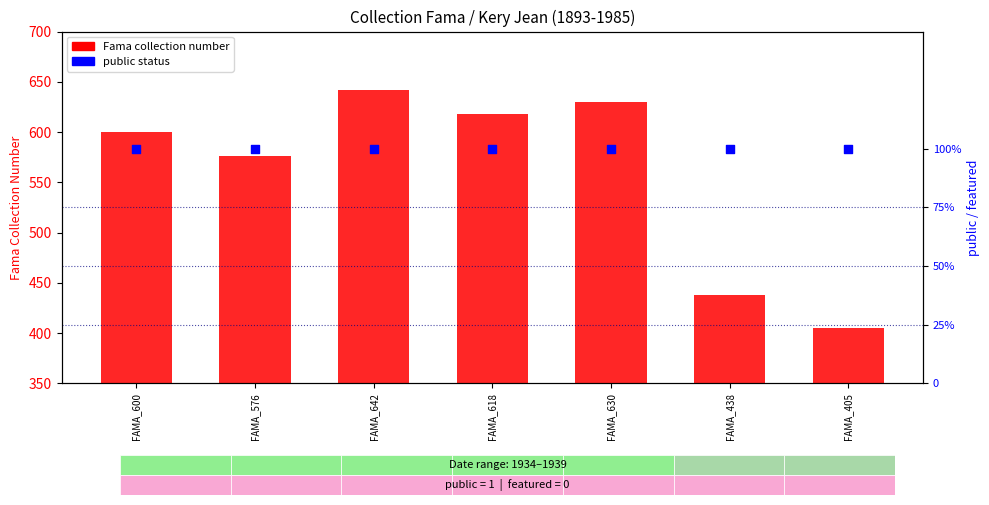

Which series has the largest total across all categories?

Fama collection number